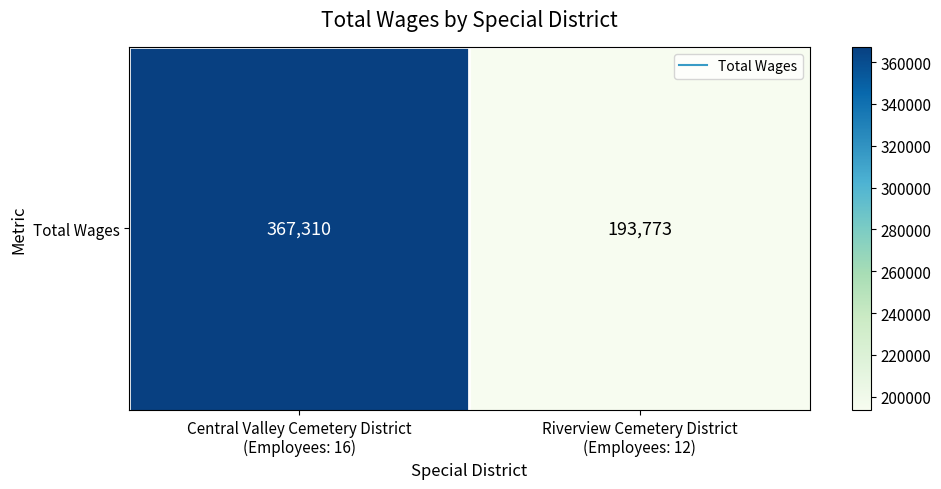

Which has a higher value, Riverview Cemetery District
(Employees: 12) or Central Valley Cemetery District
(Employees: 16)?

Central Valley Cemetery District
(Employees: 16)